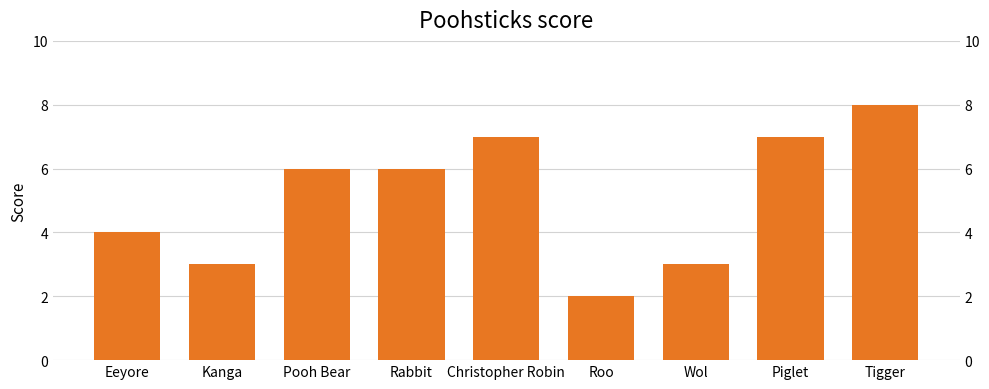

The value at Pooh Bear is 9. True or false?

False